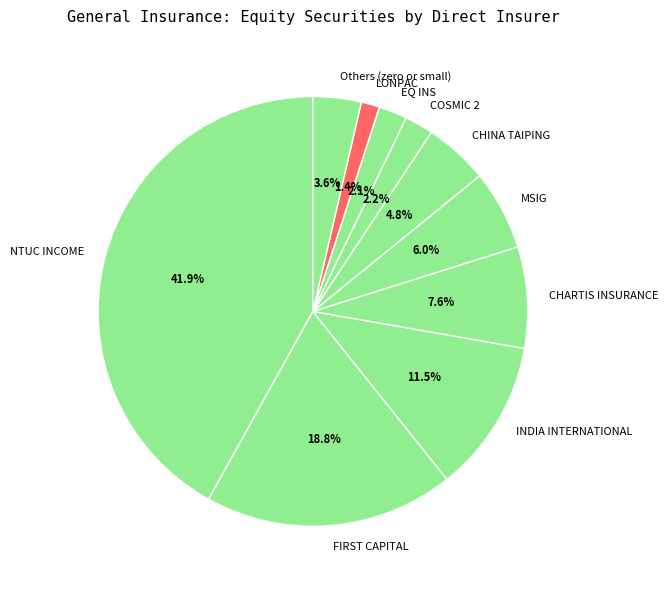

Combined, do CHARTIS INSURANCE and EQ INS account for over 50%?

No